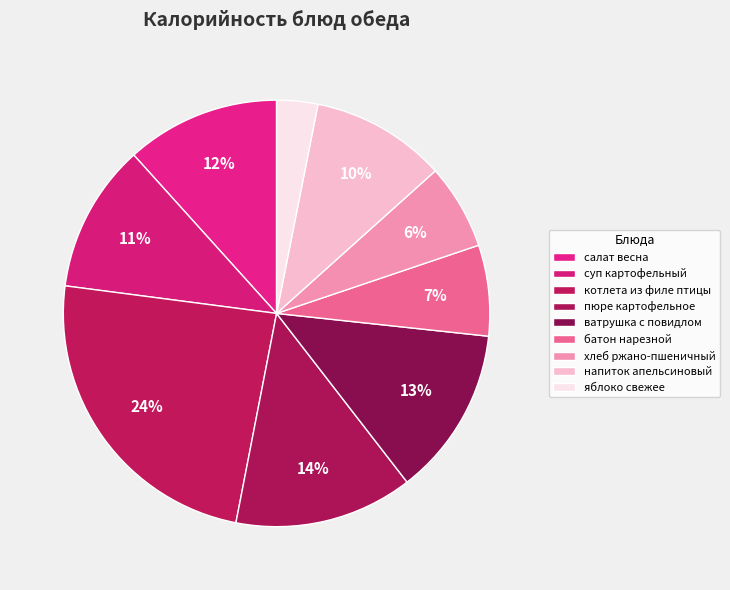

Count the number of slices in the pie.

9